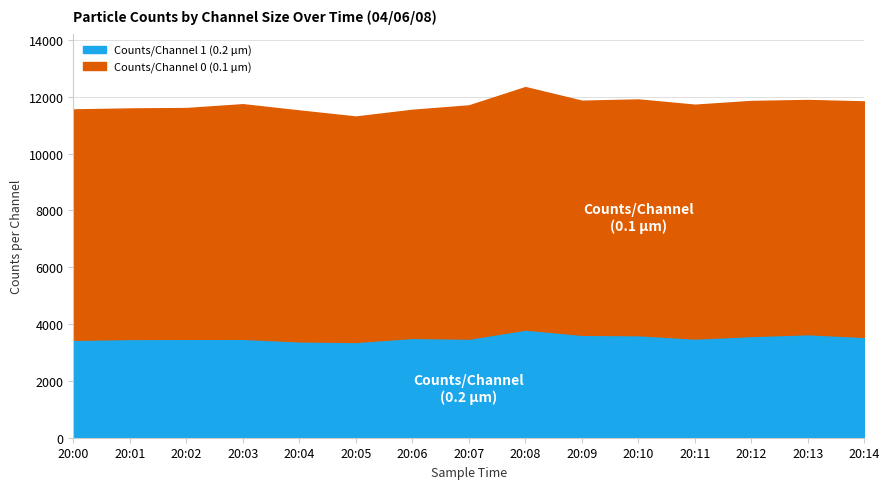

Where is the data nearest to the value 3590?

20:12